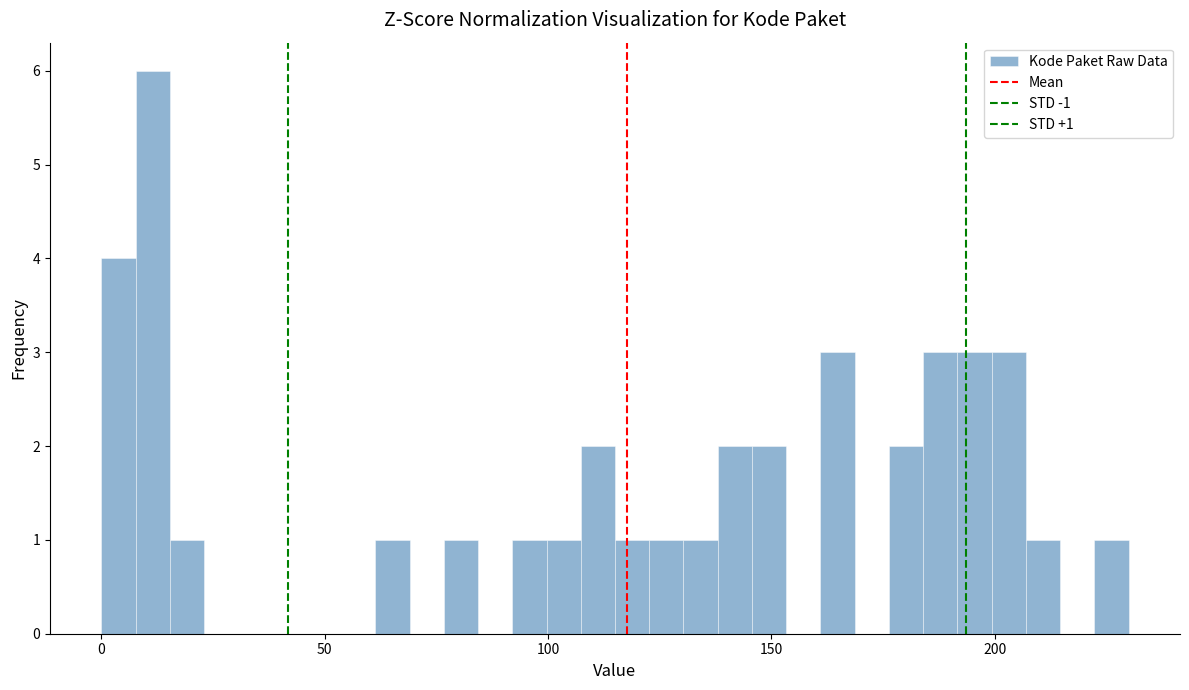

Read against the x-axis, roughly where is the centre of the tallest bar?

10